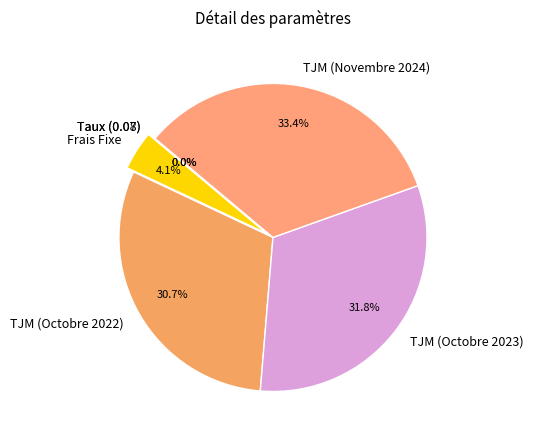

What percentage is NOT represented by TJM (Novembre 2024)?

66.6%